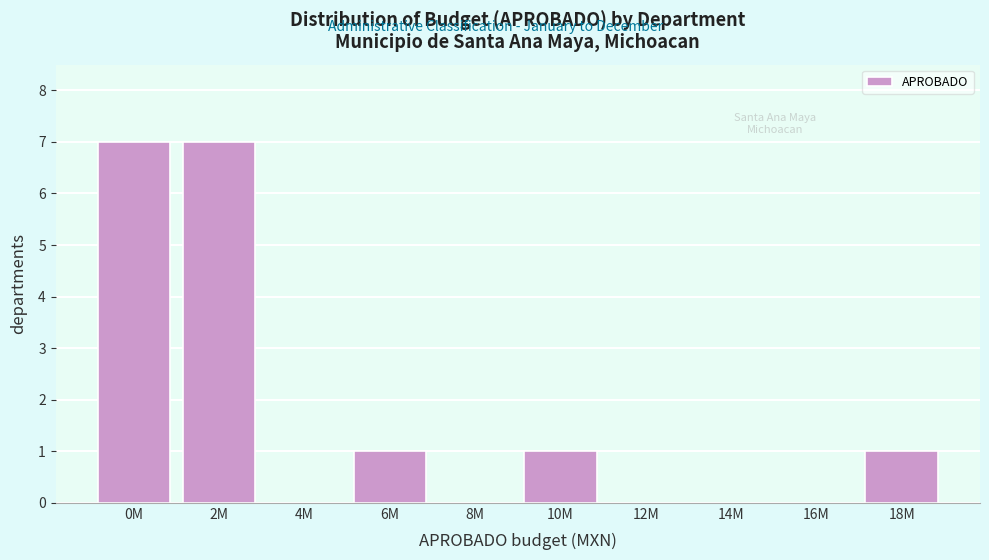

Reading left to right, what are all the values shown in this chart?

0M=7	2M=7	4M=0	6M=1	8M=0	10M=1	12M=0	14M=0	16M=0	18M=1